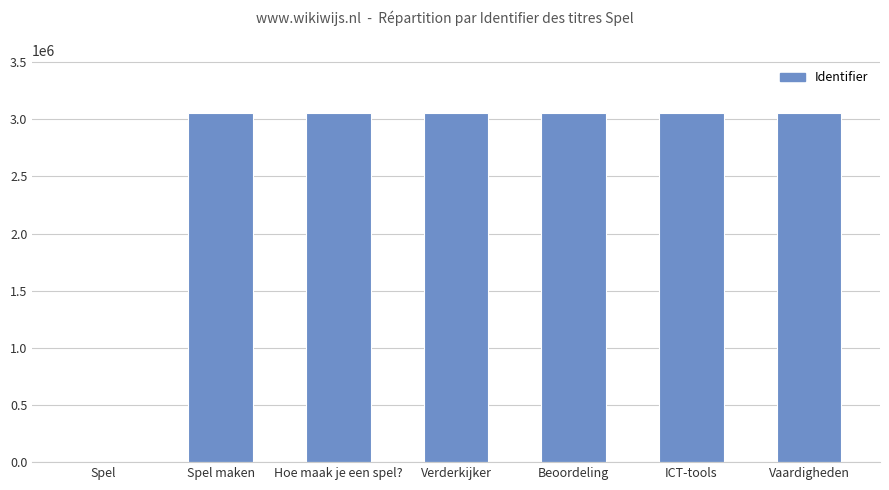

The chart shows a value of 1571704 at Spel maken. True or false?

False